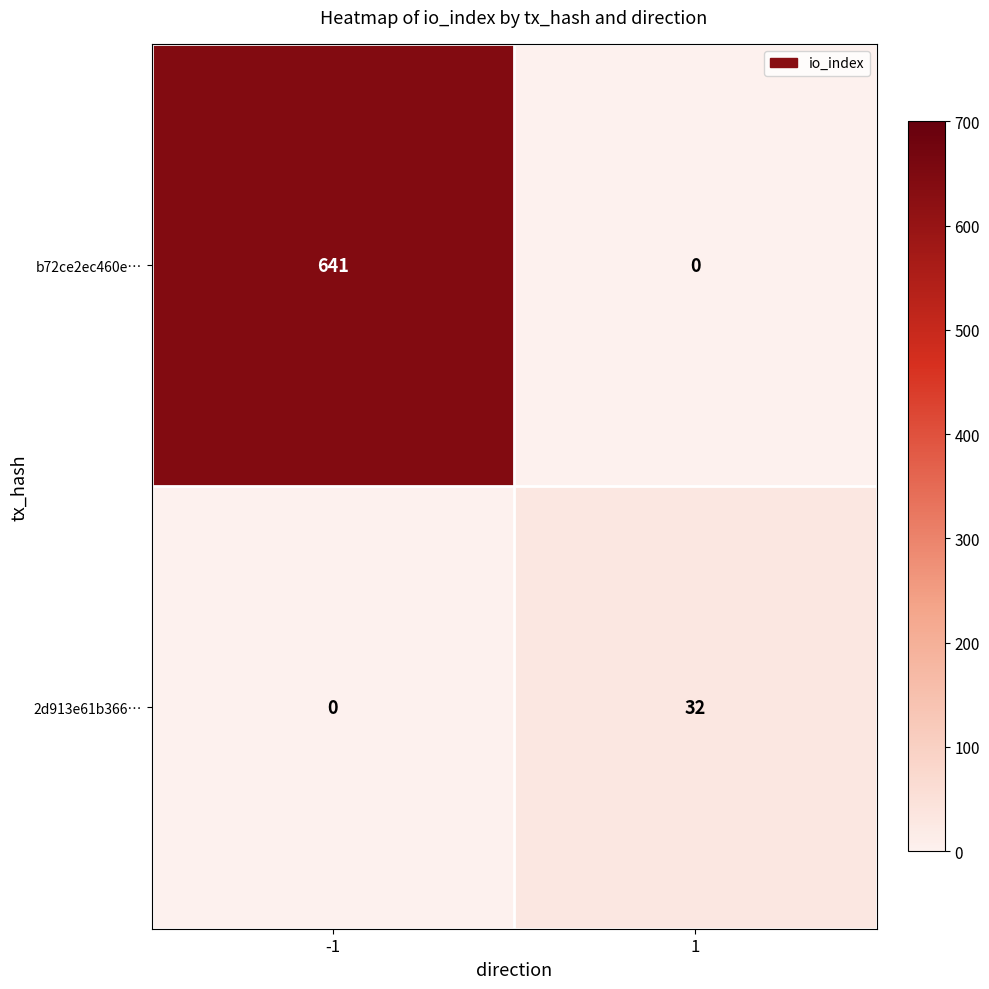

The value of 2d913e61b366… at 1 is 20. True or false?

False